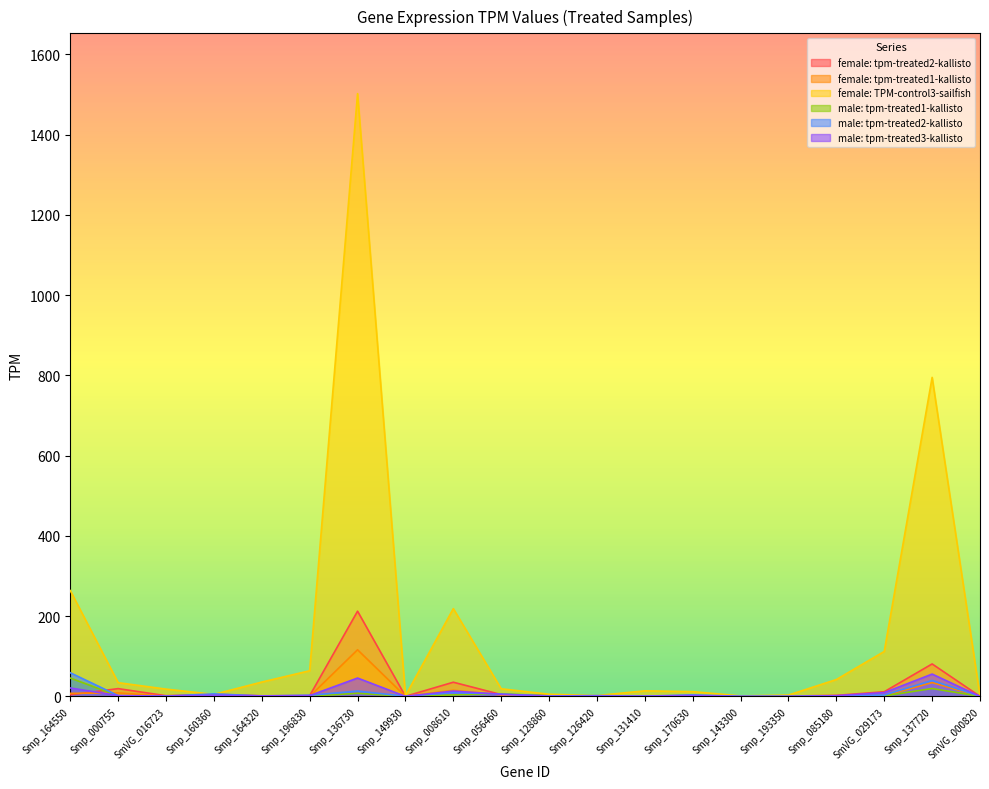

In male: tpm-treated3-kallisto, how many points are higher than both neighbors (excluding endpoints)?

6